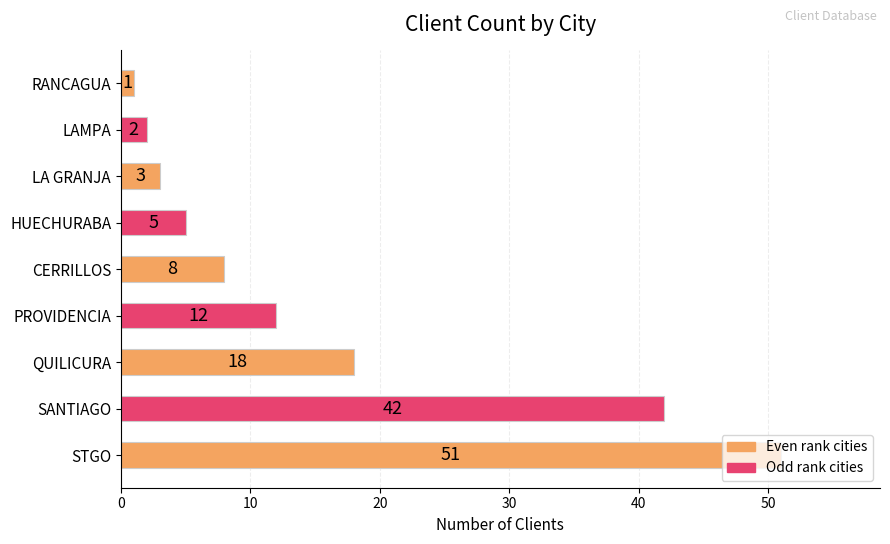

Rank the categories by value from lowest to highest.

RANCAGUA, LAMPA, LA GRANJA, HUECHURABA, CERRILLOS, PROVIDENCIA, QUILICURA, SANTIAGO, STGO